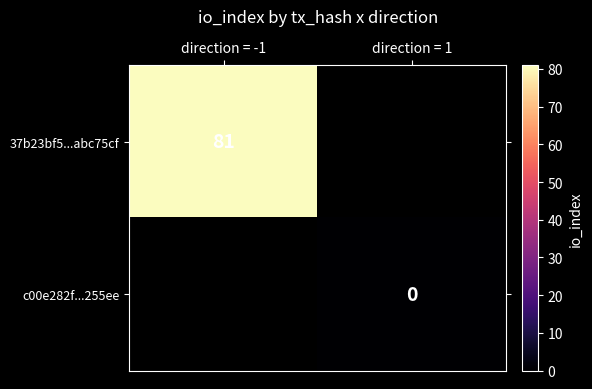

Is it true that 37b23bf5...abc75cf equals 81 at direction = -1?

True